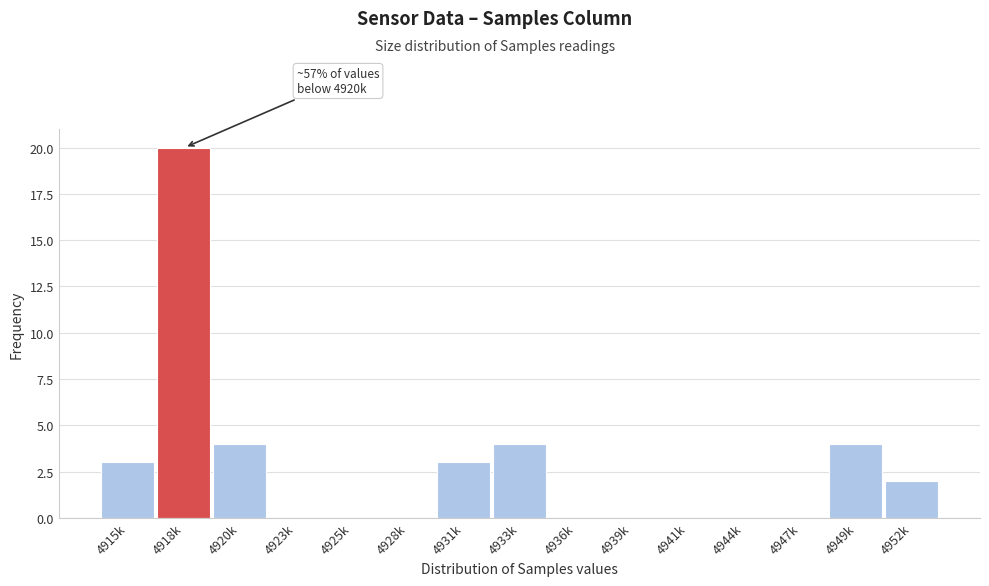

Reading left to right, what are all the values shown in this chart?

4915k=3	4918k=20	4920k=4	4923k=0	4925k=0	4928k=0	4931k=3	4933k=4	4936k=0	4939k=0	4941k=0	4944k=0	4947k=0	4949k=4	4952k=2